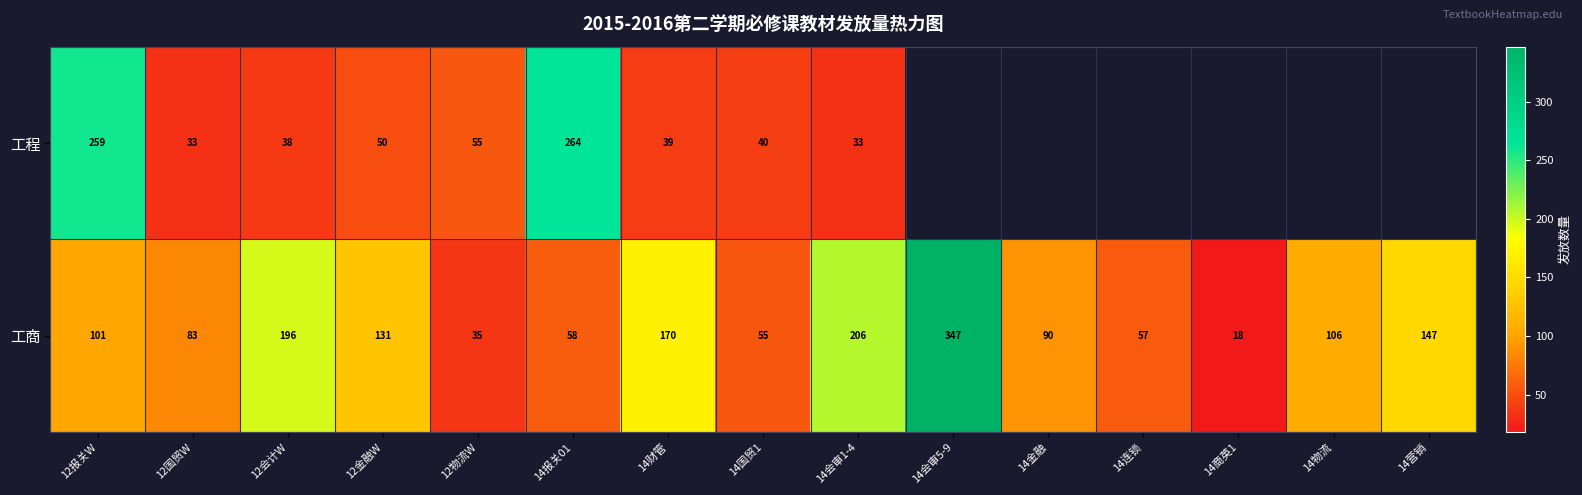

What is the difference between the 工商 values at 12物流W and 14会审5-9?

312